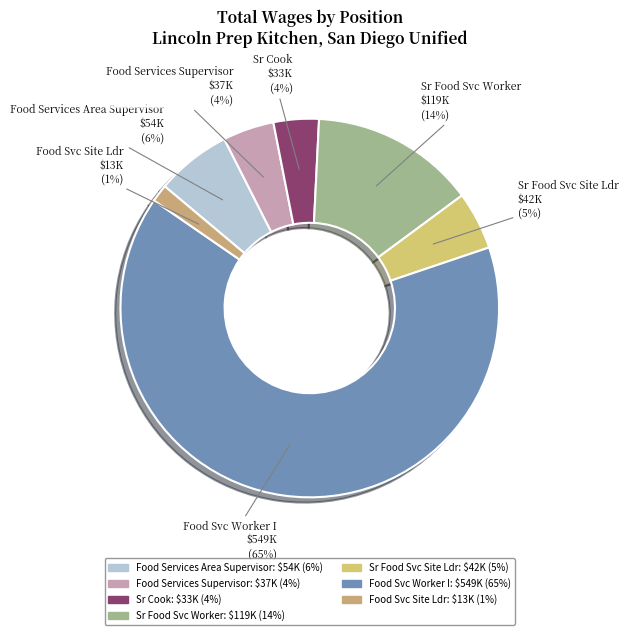

Which category has the biggest portion of the pie?

Food Svc Worker I